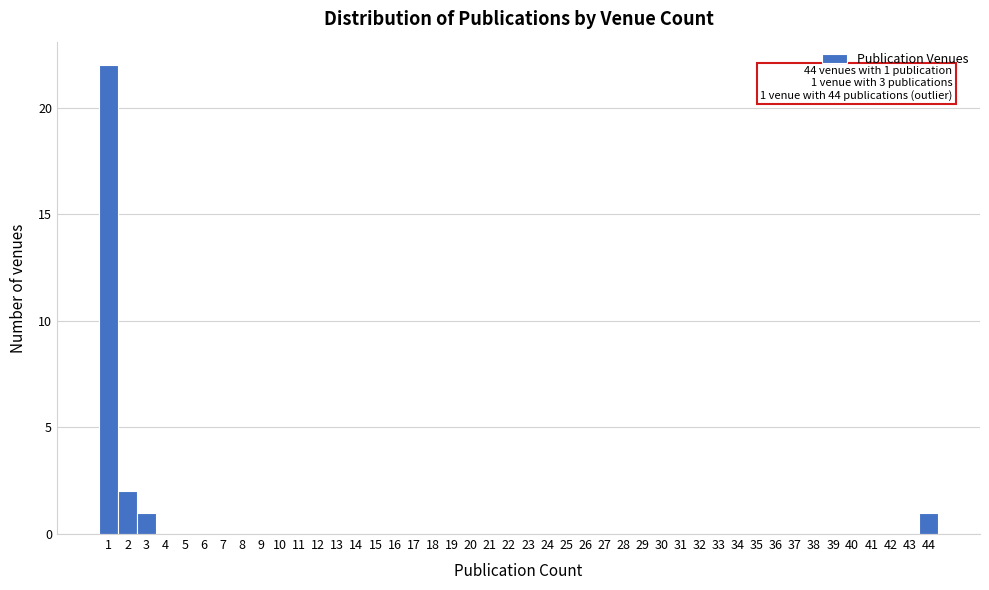

Which range on the x-axis has the tallest bar?

0.5 to 1.5